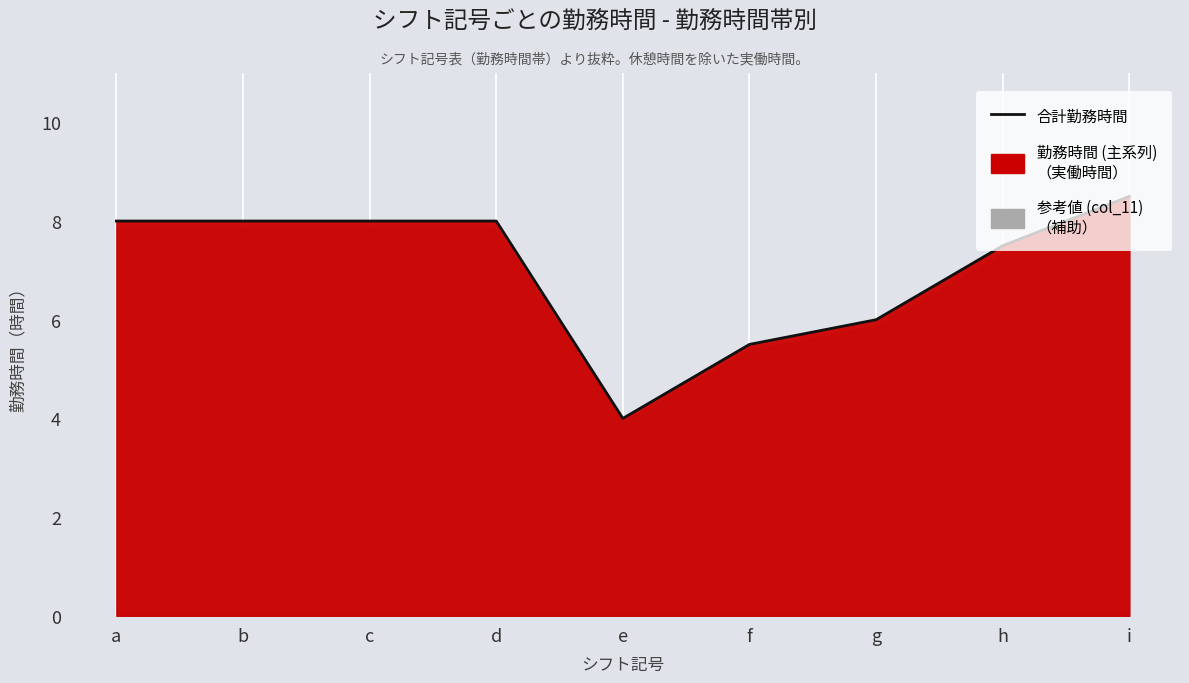

What is the difference between the values at f and c?

2.5